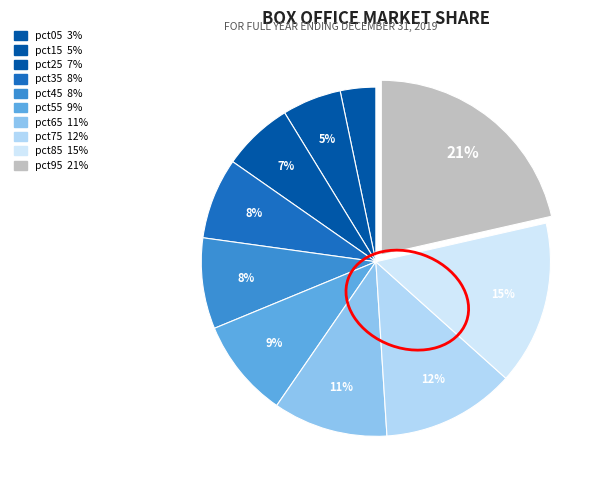

How many slices are in this pie chart?

10